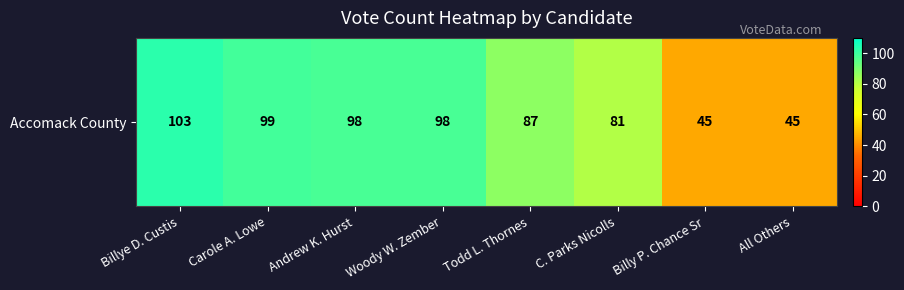

Reading left to right, what are all the values shown in this chart?

103	99	98	98	87	81	45	45